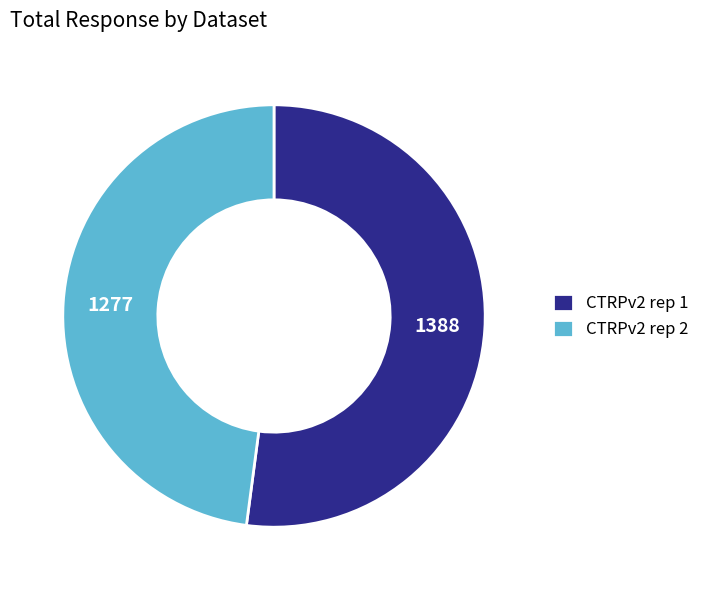

Is CTRPv2 rep 1 the majority of the pie?

Yes